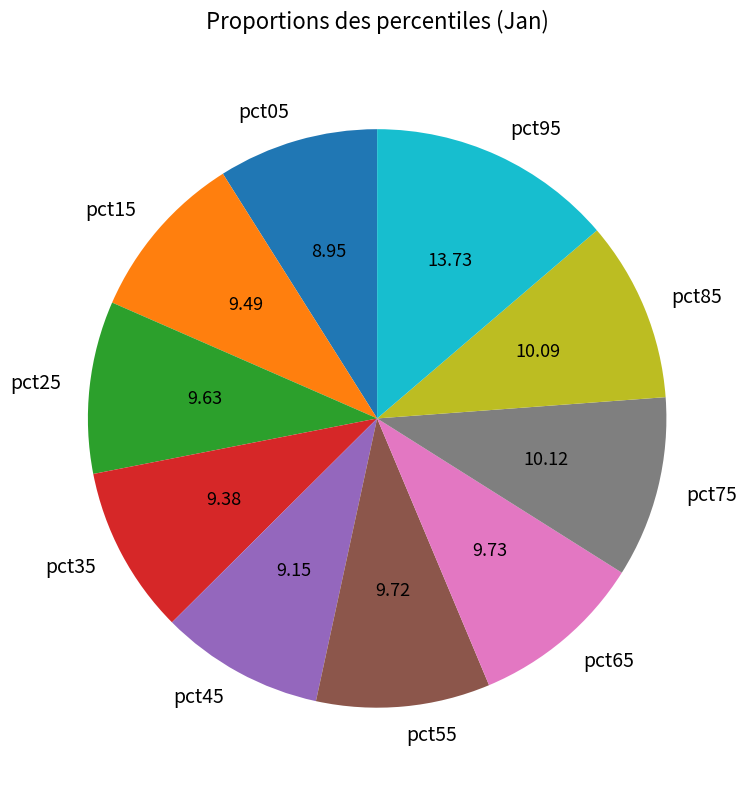

True or false: pct25 accounts for 10% of the total.

True